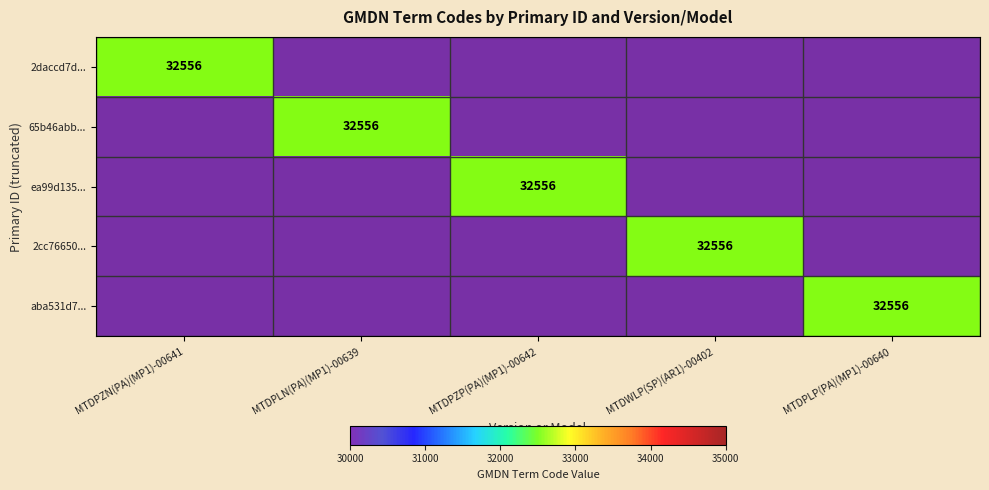

What is the spread (max minus min) of values at MTDWLP(SP)(AR1)-00402?

32556